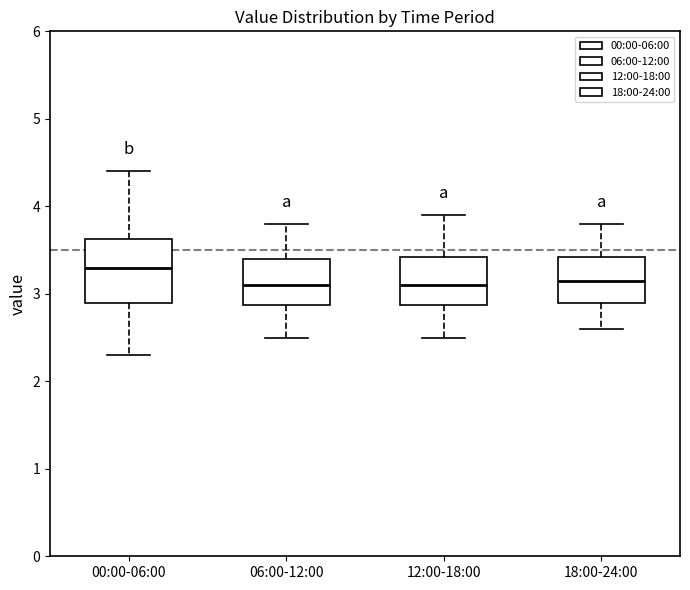

Reading left to right, read every box against the y-axis: the position of its median line, the range the box covers, and the ends of its whiskers. The values are not printed on the chart, so give them approximately, as read against the axis.

00:00-06:00: median 3.3, box 2.9 to 3.6, whiskers 2.3 to 4.4
06:00-12:00: median 3.1, box 2.9 to 3.4, whiskers 2.5 to 3.8
12:00-18:00: median 3.1, box 2.9 to 3.4, whiskers 2.5 to 3.9
18:00-24:00: median 3.2, box 2.9 to 3.4, whiskers 2.6 to 3.8